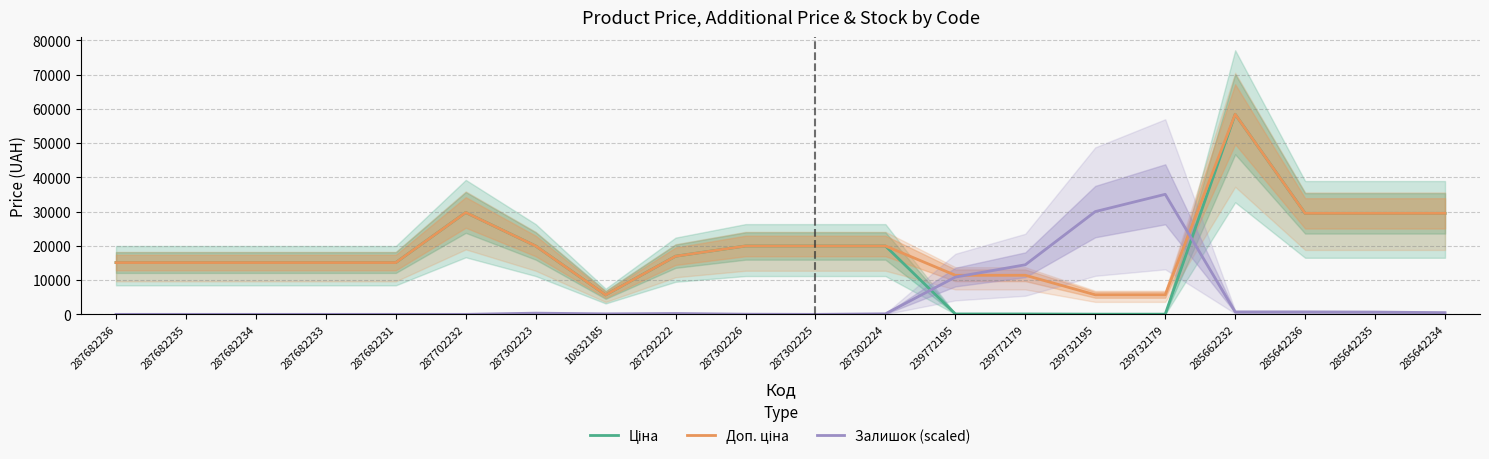

Which series has the largest total across all categories?

Доп. ціна